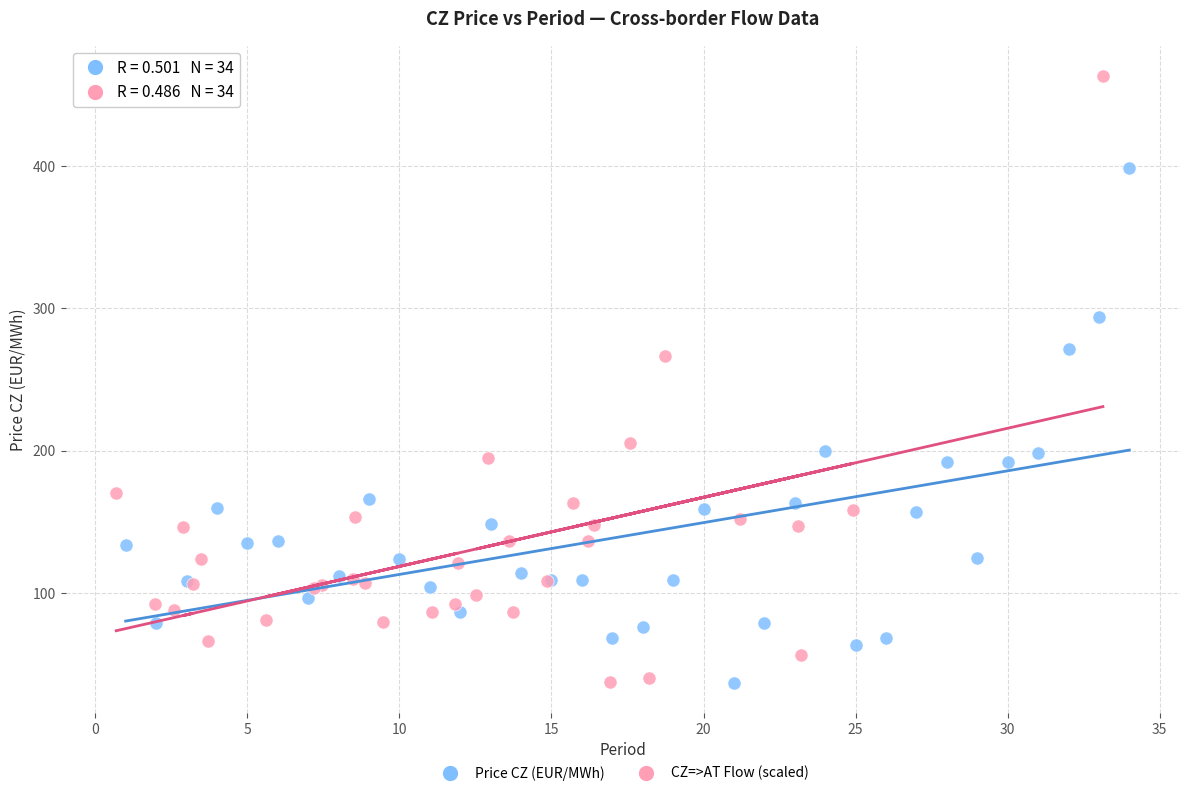

Which series contains the highest Y value?

CZ=>AT Flow (scaled)